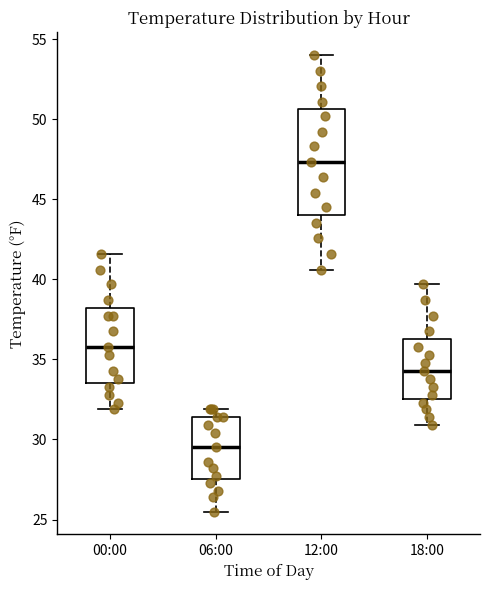

Where does the median line of the box for 00:00 sit on the y-axis? The values are not printed on the chart, so give them approximately, as read against the axis.

36.0